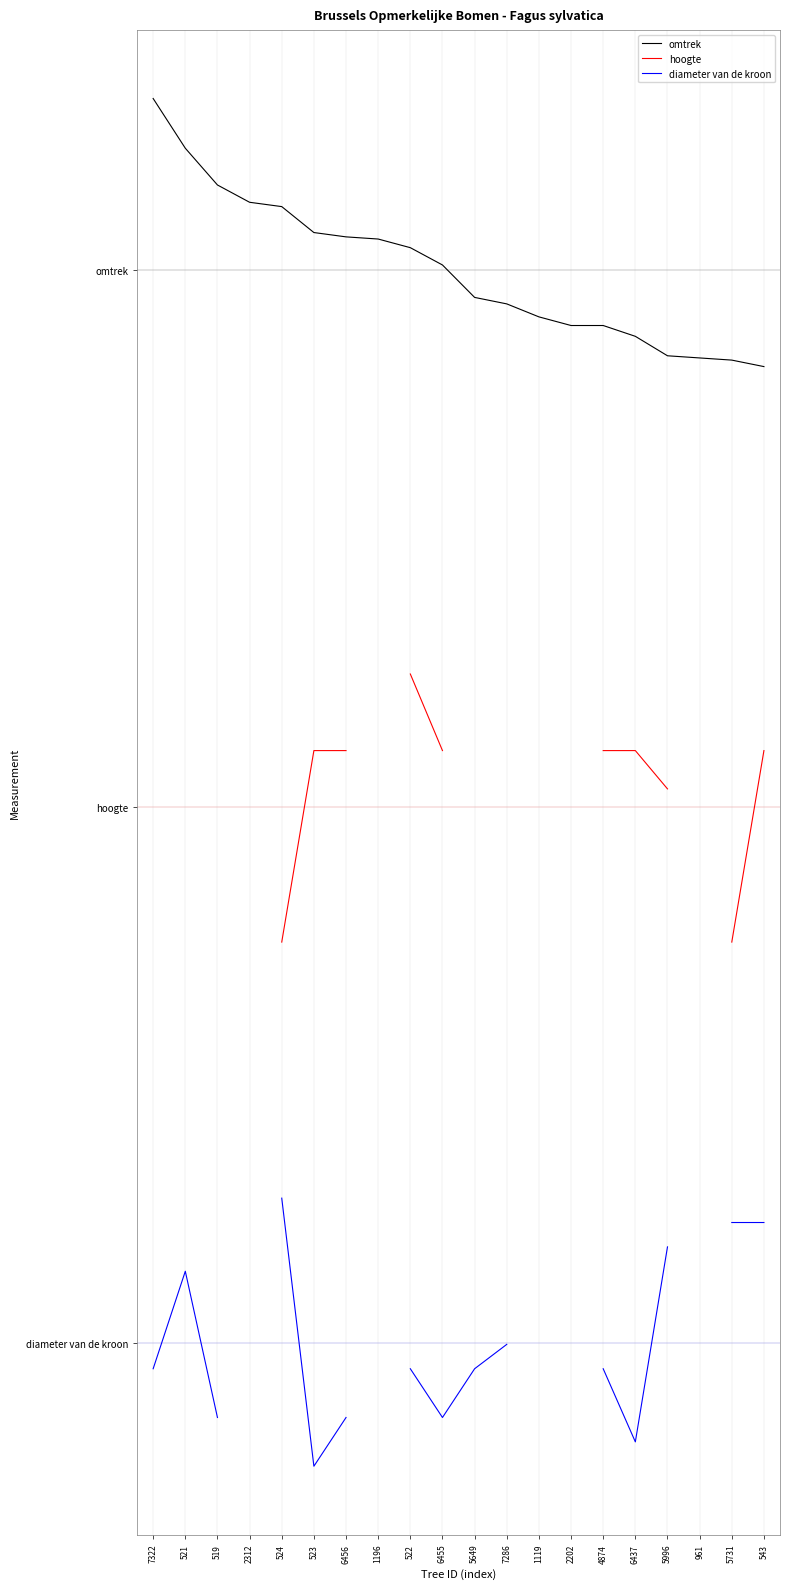

Which series changed the most between 7322 and 961?

omtrek